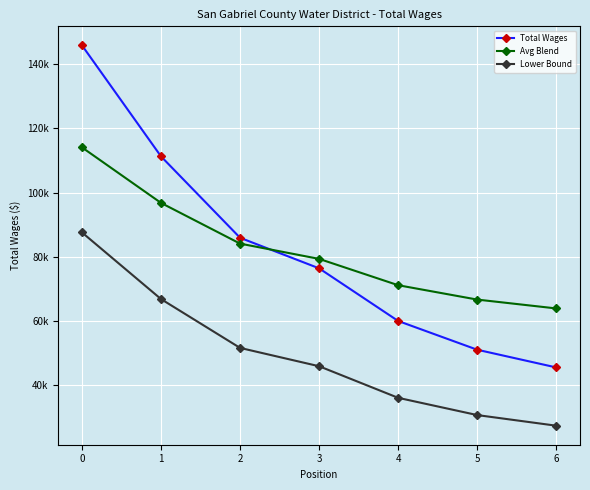

Does the chart have visible grid lines?

Yes